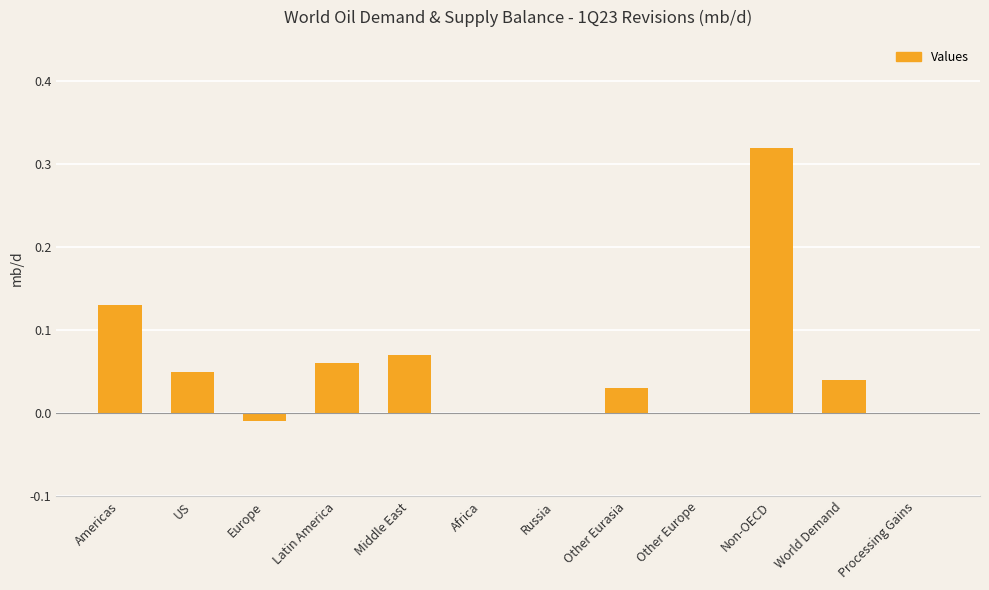

What is the sum of all values?

0.7